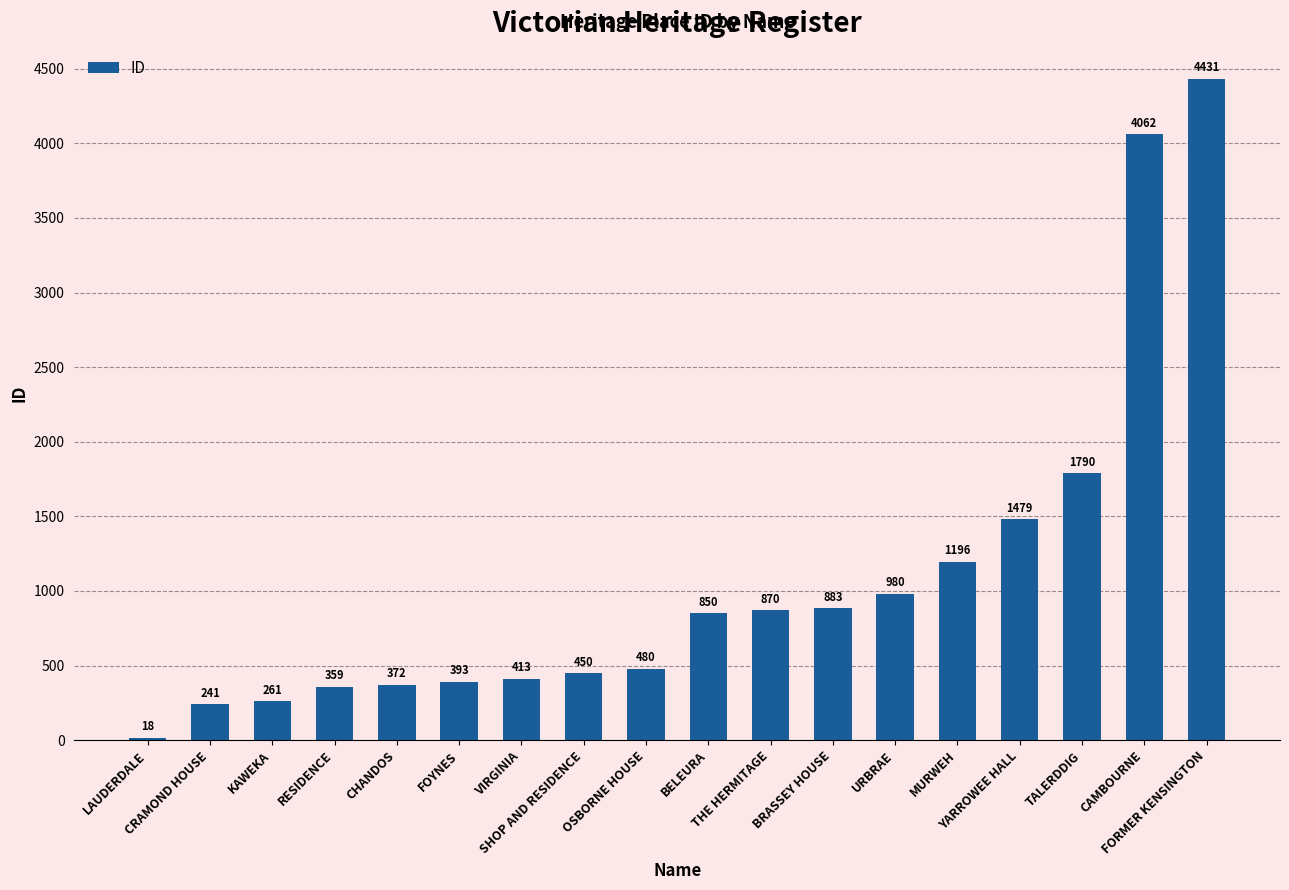

How many values are below 850?

9